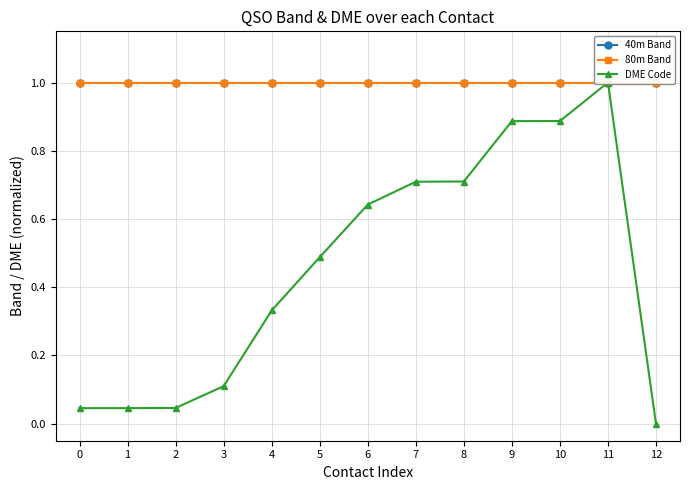

What value does the 40m Band series have at 1?

1.0